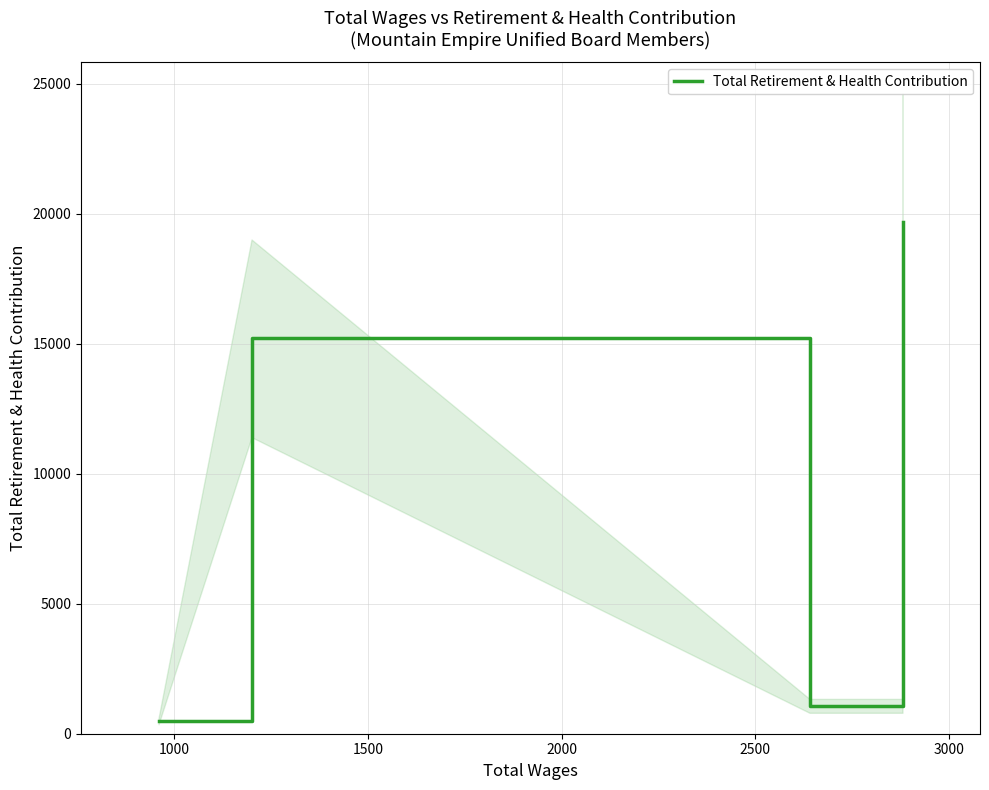

How many lines are shown in the chart?

1